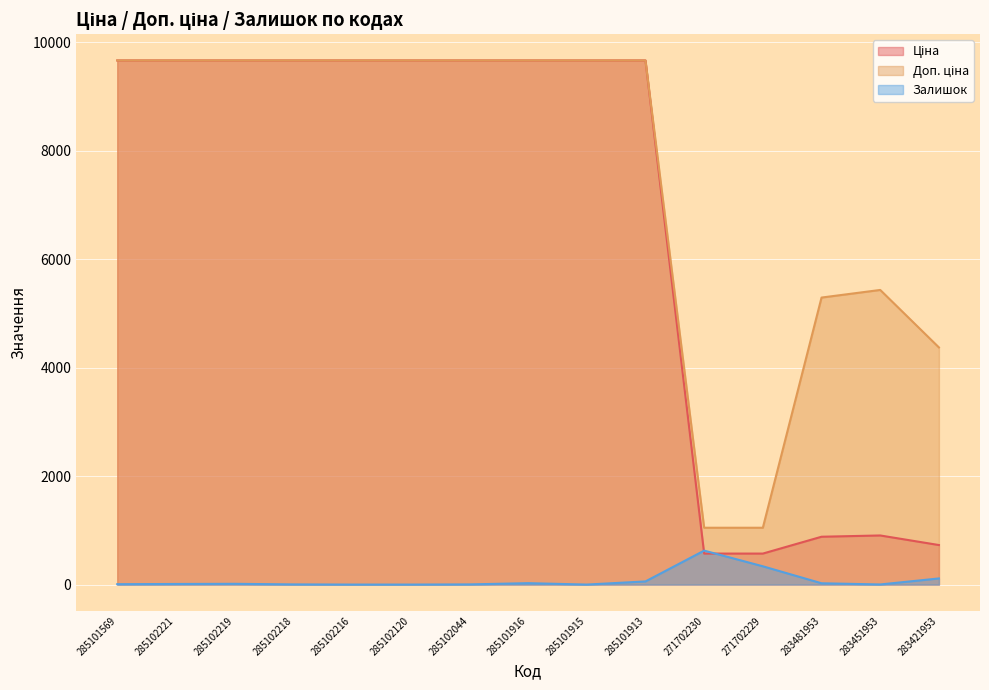

How many interior local peaks does the Доп. ціна series have?

1